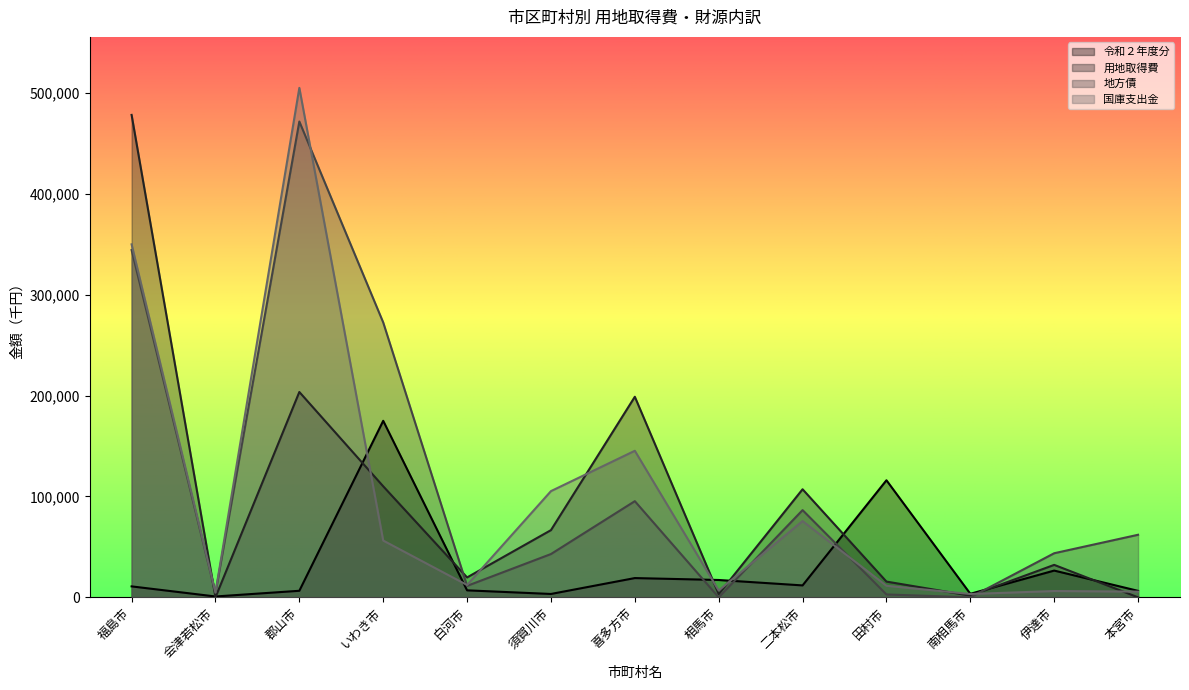

At which label does 地方債 first exceed 43700?

福島市